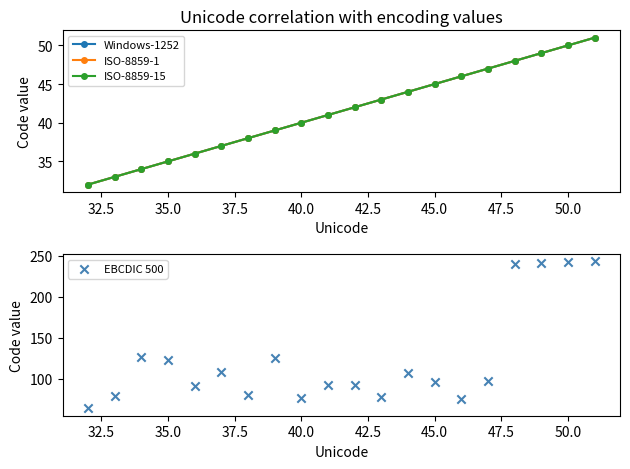

Is the value of ISO-8859-15 at 16 greater than the value of EBCDIC 500 at 17?

No